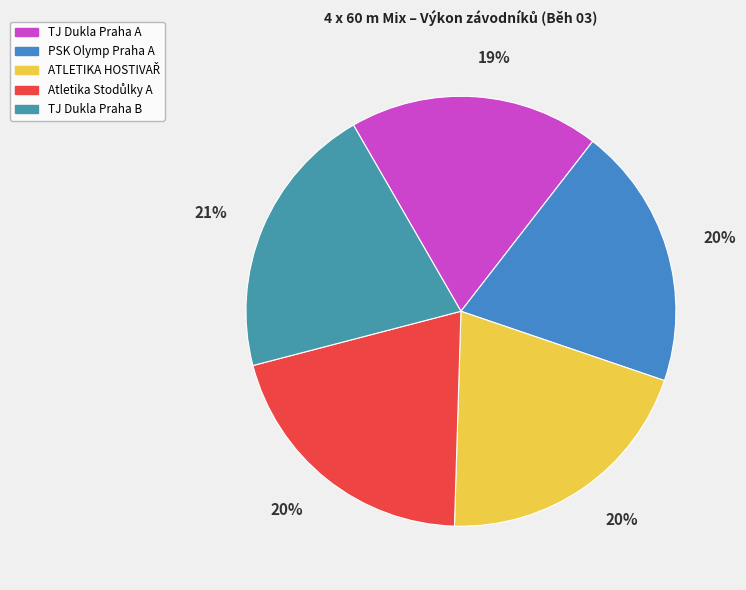

Combined, do TJ Dukla Praha A and ATLETIKA HOSTIVAŘ account for over 50%?

No